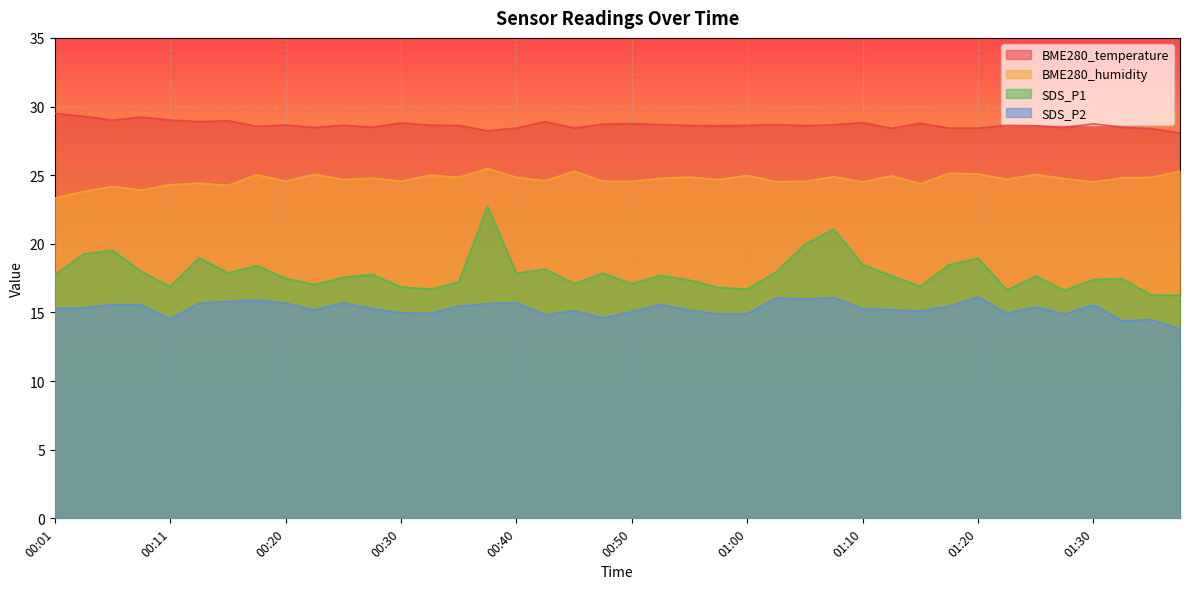

What is the lowest value of the SDS_P1 series?

16.2